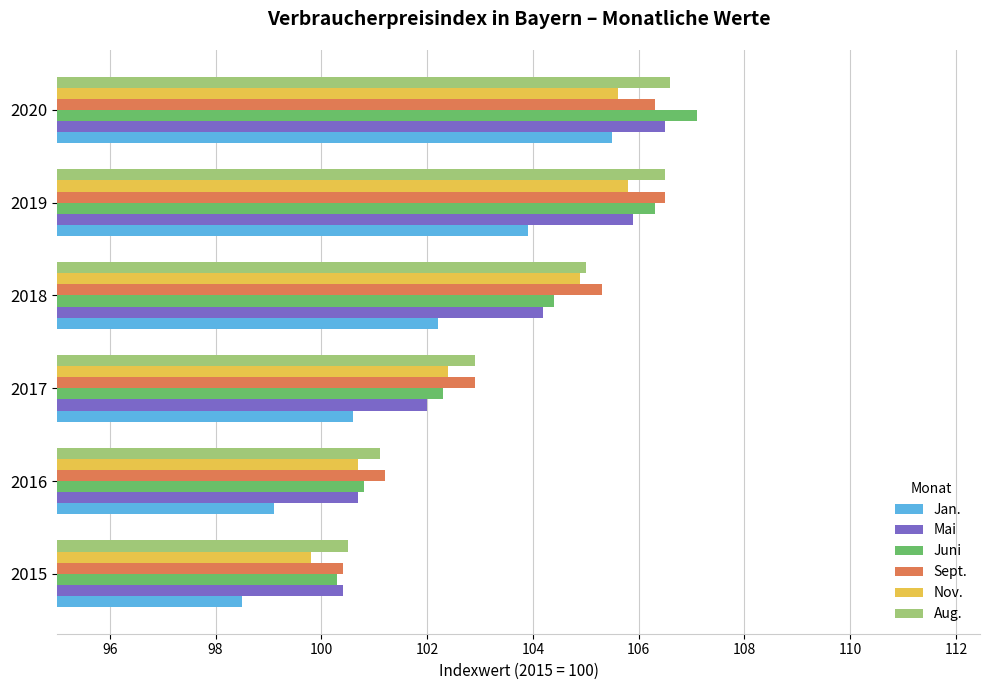

Where is Aug. nearest to the value 103?

2017